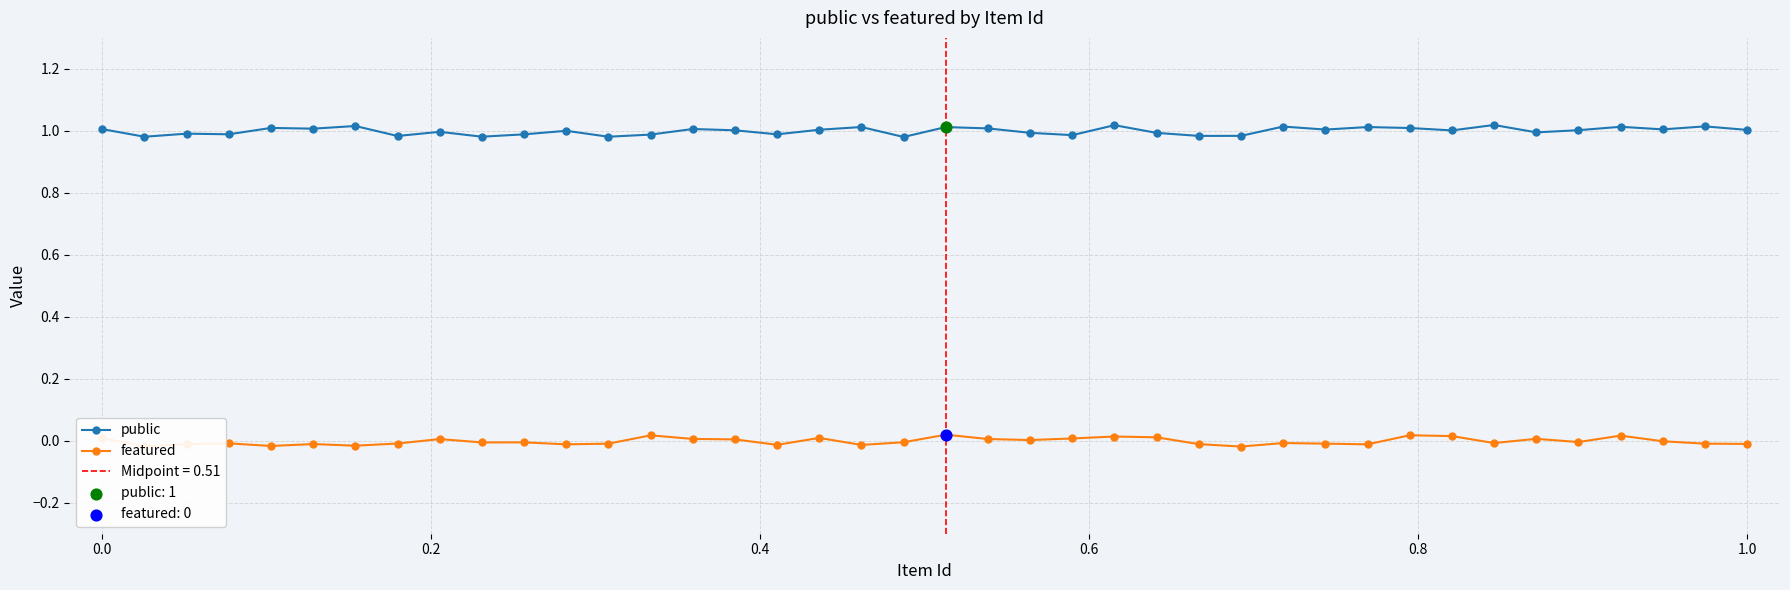

True or false: featured has more than 1 points higher than both neighbors.

True